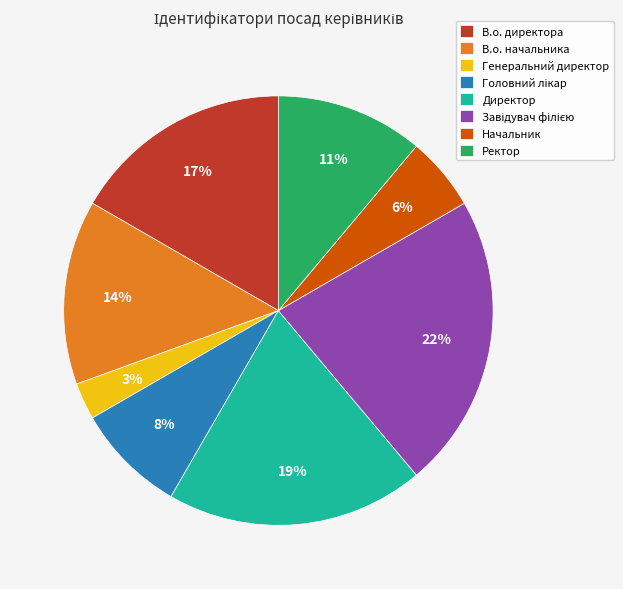

Is the sum of В.о. начальника and Начальник greater than half?

No